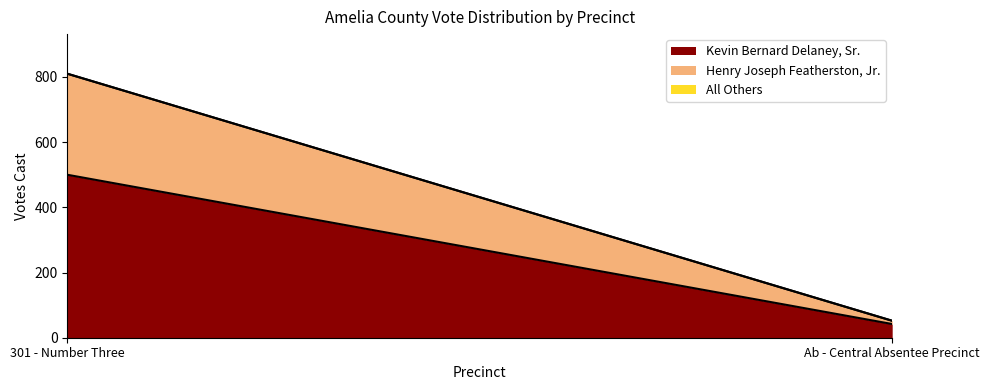

What is the label of the 2nd point from the right?

301 - Number Three